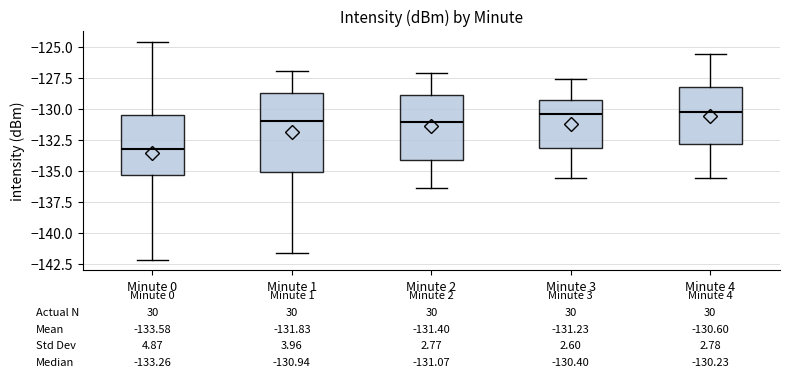

Which box is the tallest, from its lower edge to its upper edge?

Minute 1